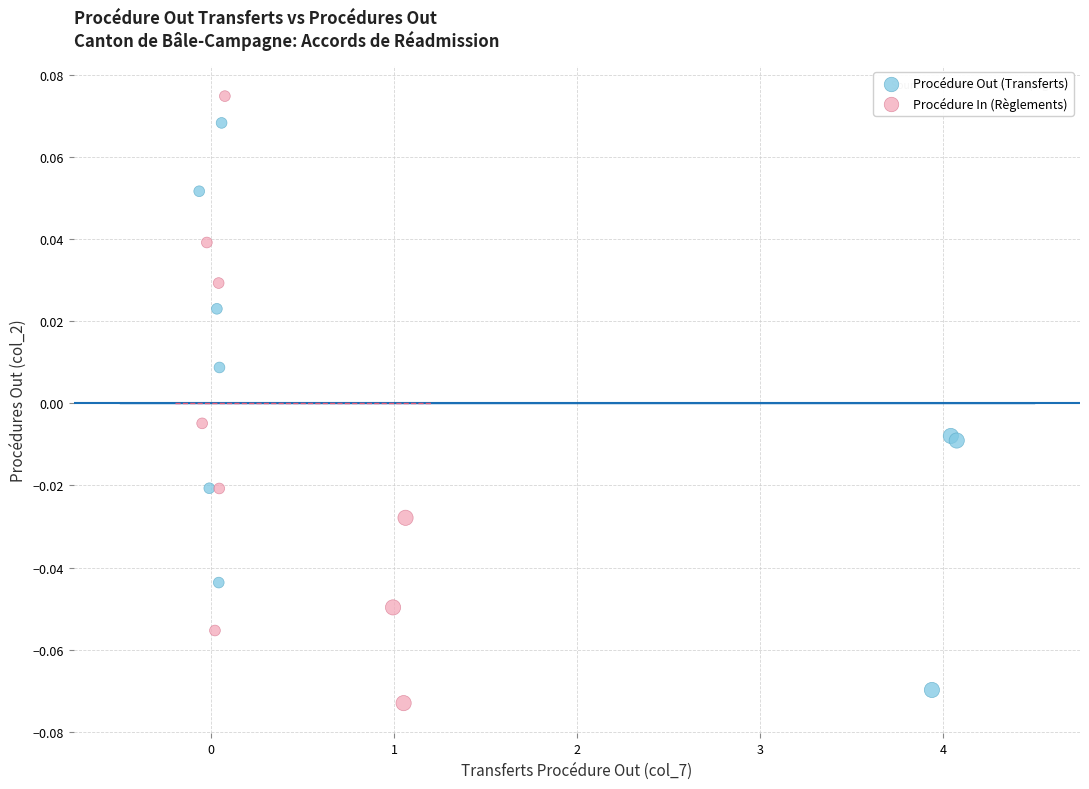

Which series has the widest spread of Y values?

Procédure In (Règlements)